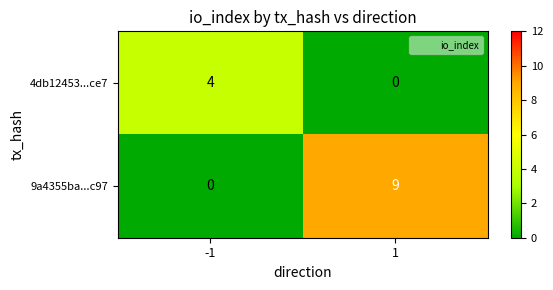

What is the difference between the highest and lowest values at 1?

9